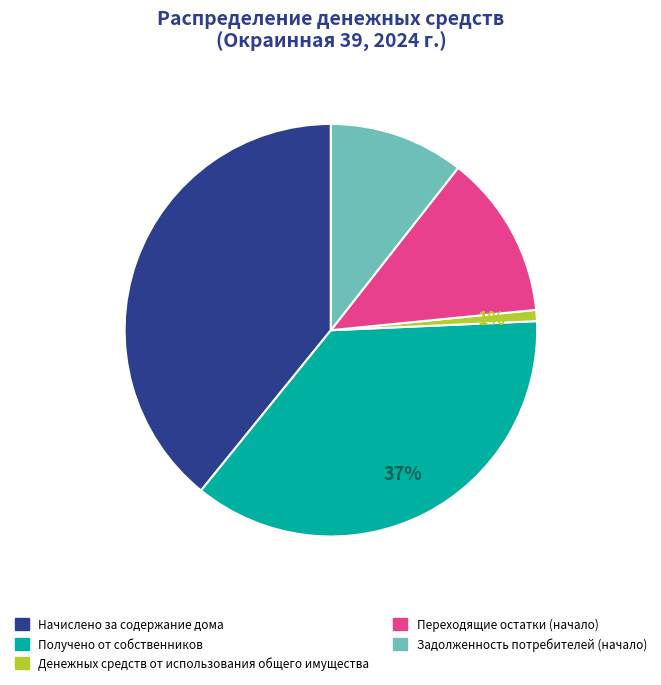

Which has a higher value, Начислено за содержание дома or Денежных средств от использования общего имущества?

Начислено за содержание дома